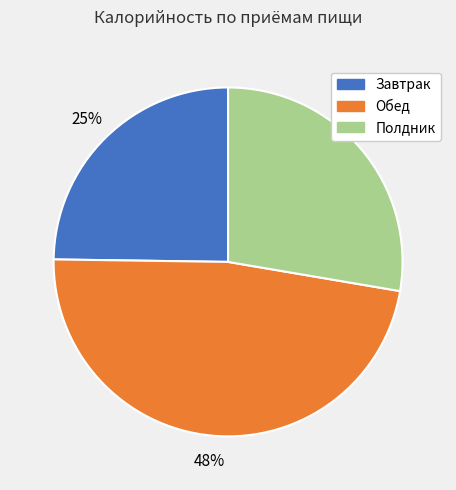

How many segments does this pie chart have?

3